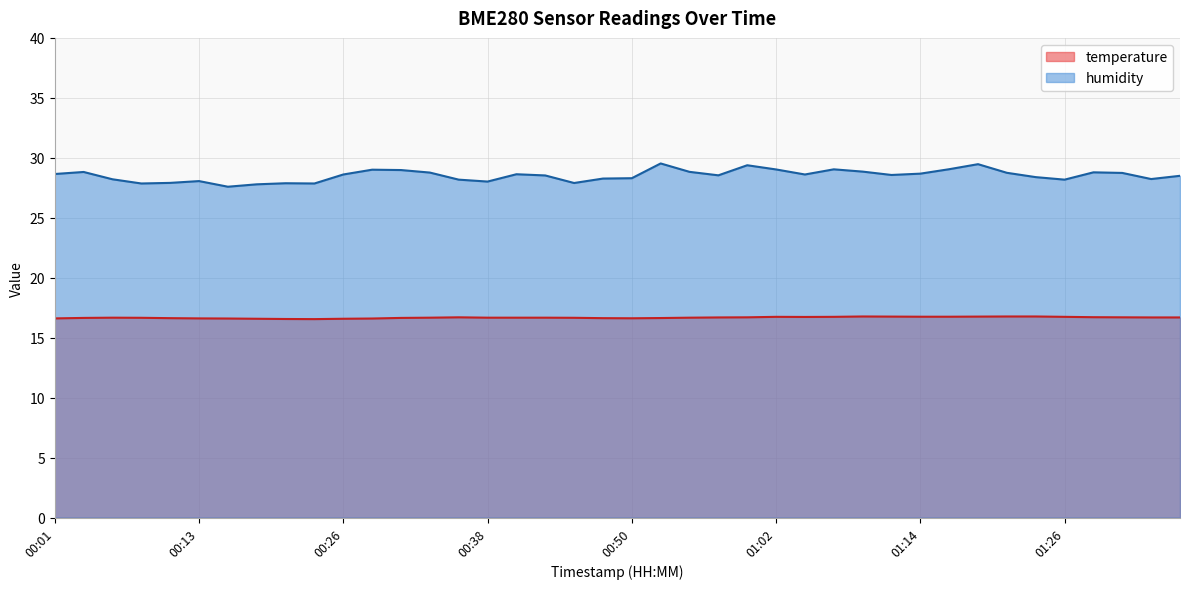

The value of humidity at 00:26 is 19.4. True or false?

False